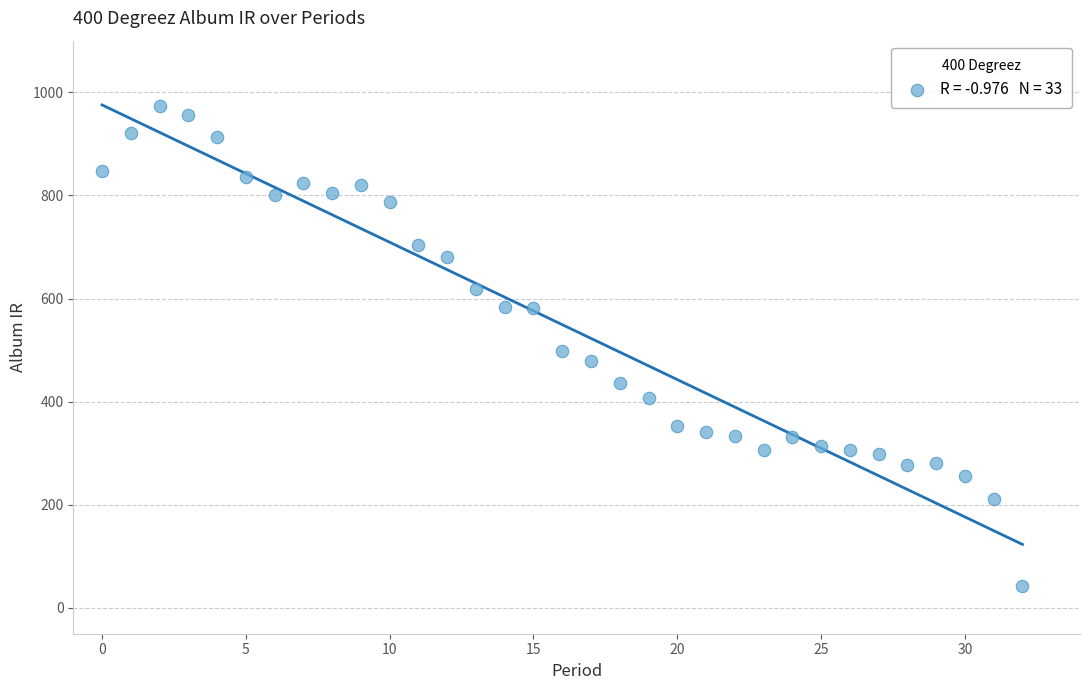

What is the range of Y values (max minus min)?

931.7